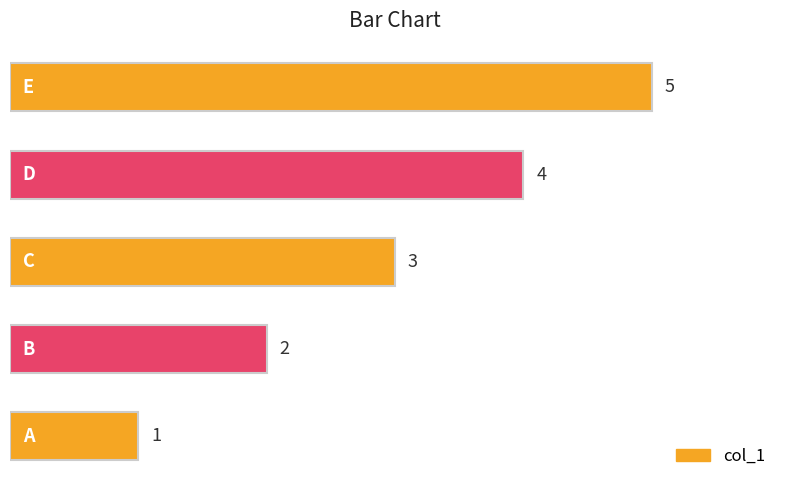

What is the sum of all values?

15